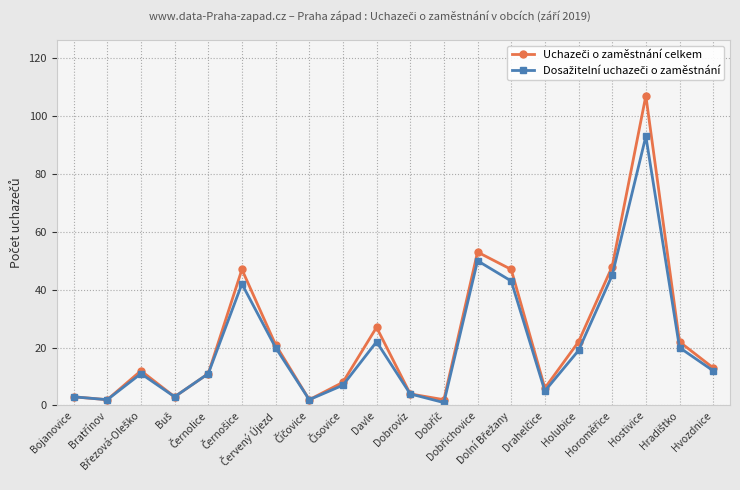

What is the maximum value shown in the chart?

107